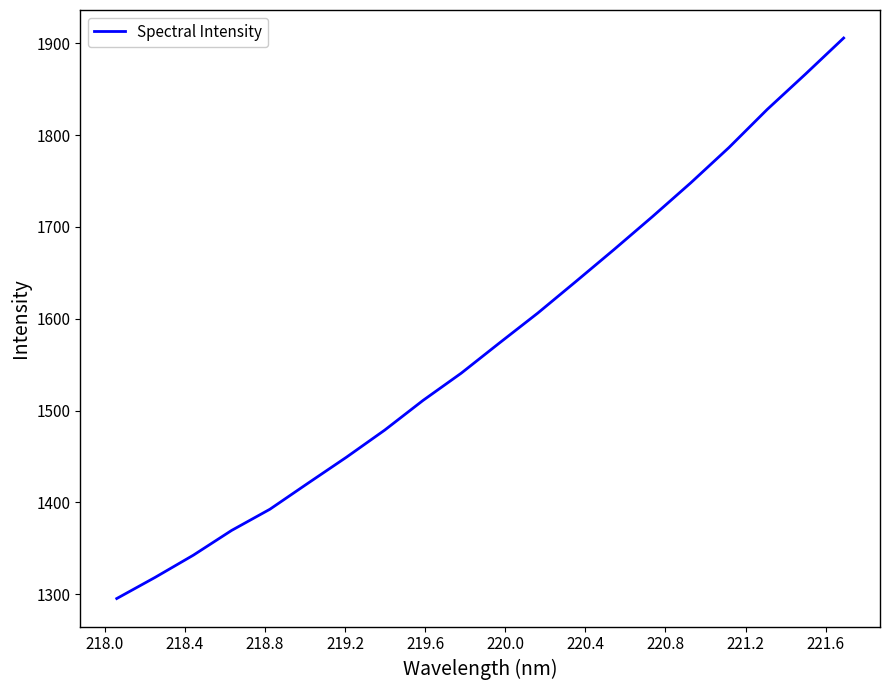

What is the average value?

1573.0